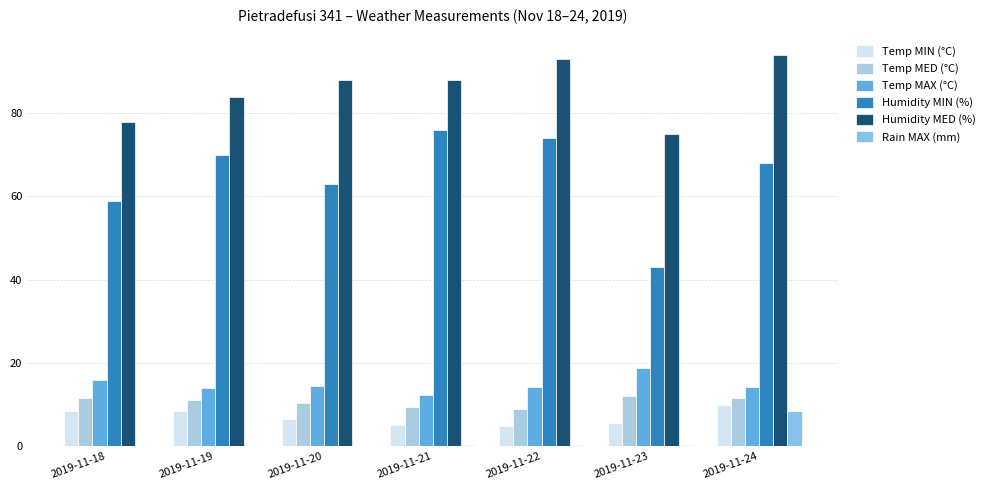

What is the difference between the Temp MAX (°C) values at 2019-11-22 and 2019-11-18?

1.6